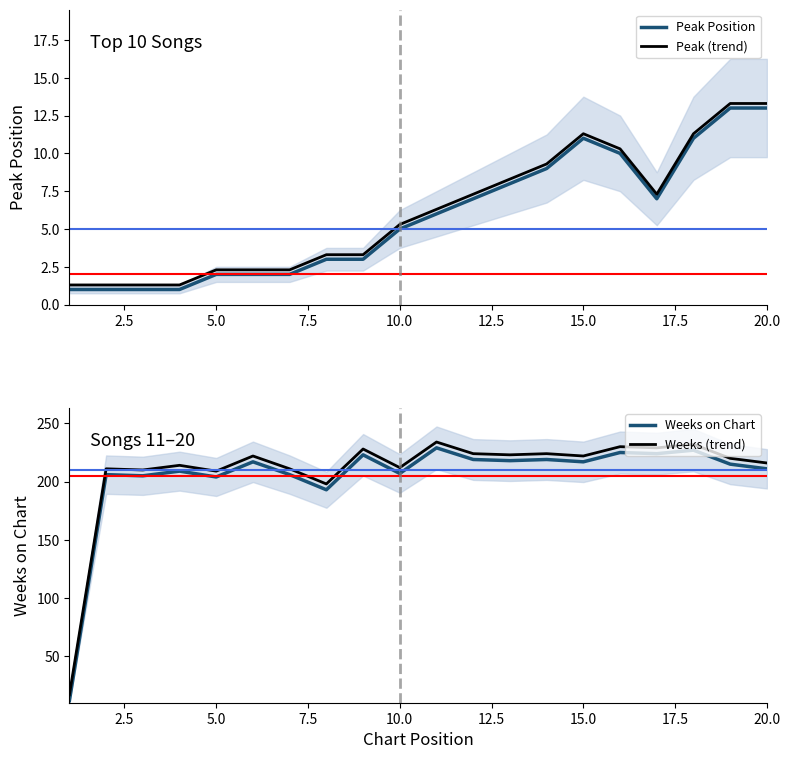

Is this an area chart (filled region under the line)?

No